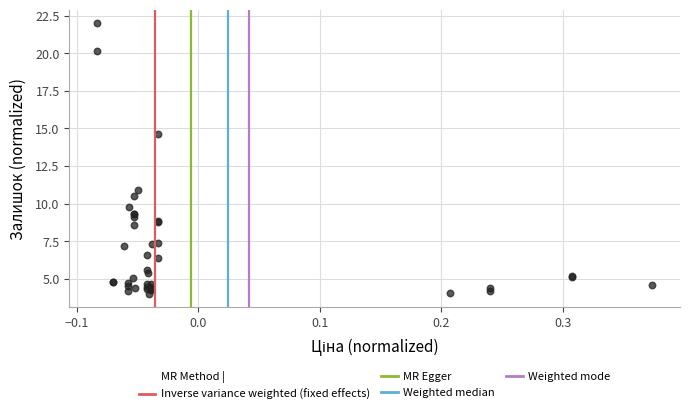

What Y value in the scatter plot is closest to 12?

10.9